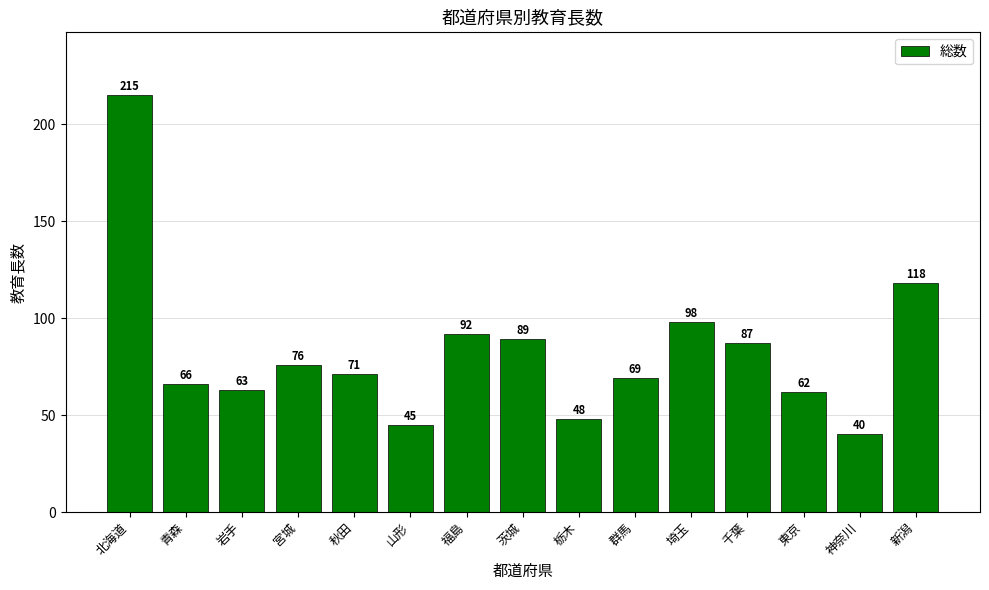

Is it true that the value at 神奈川 is 40?

True